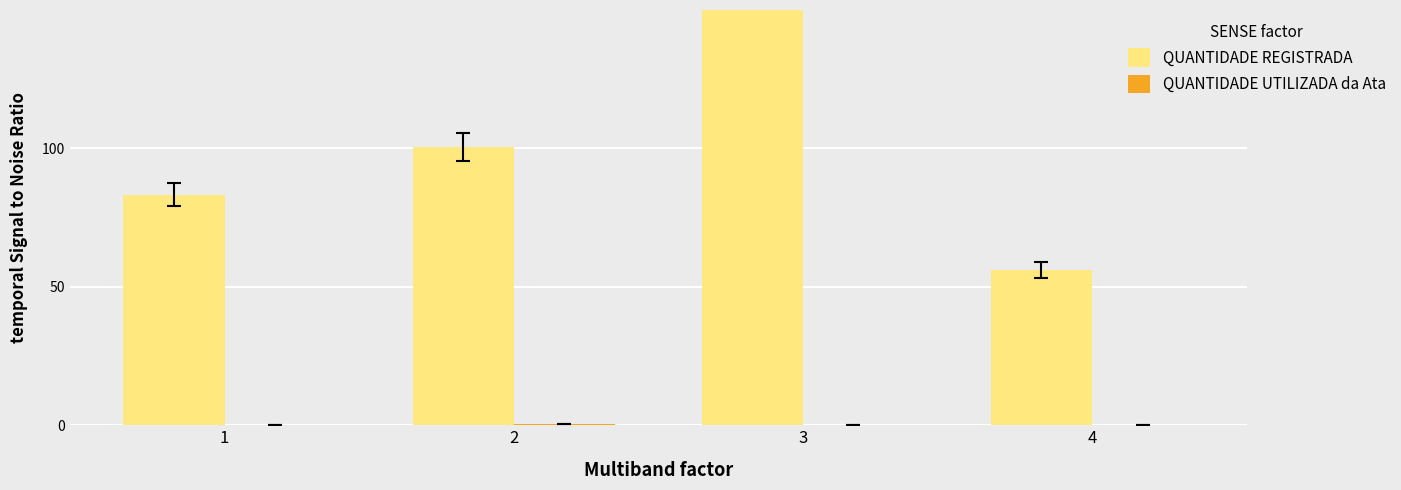

Reading left to right, extract all data points from this chart.

QUANTIDADE REGISTRADA: 83.2	100.5	180.8	56.0
QUANTIDADE UTILIZADA da Ata: 0.0	0.5	0.0	0.1